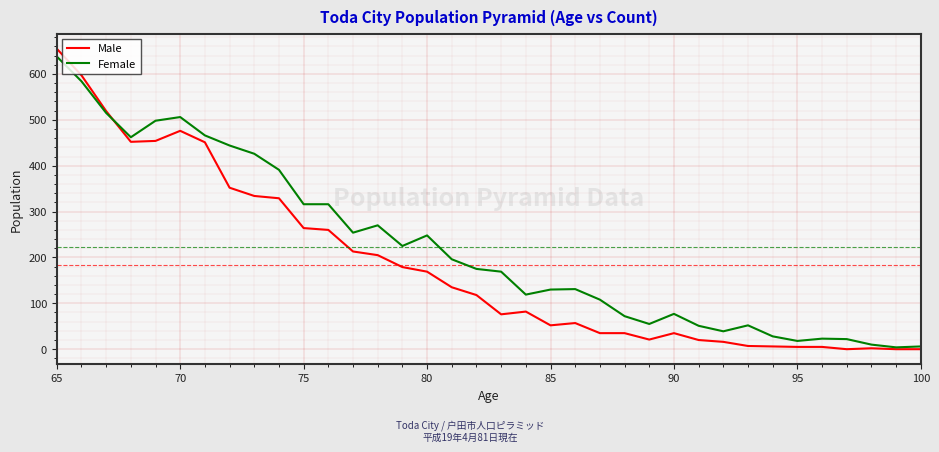

List the series in order of their overall mean, highest first.

Female, Male